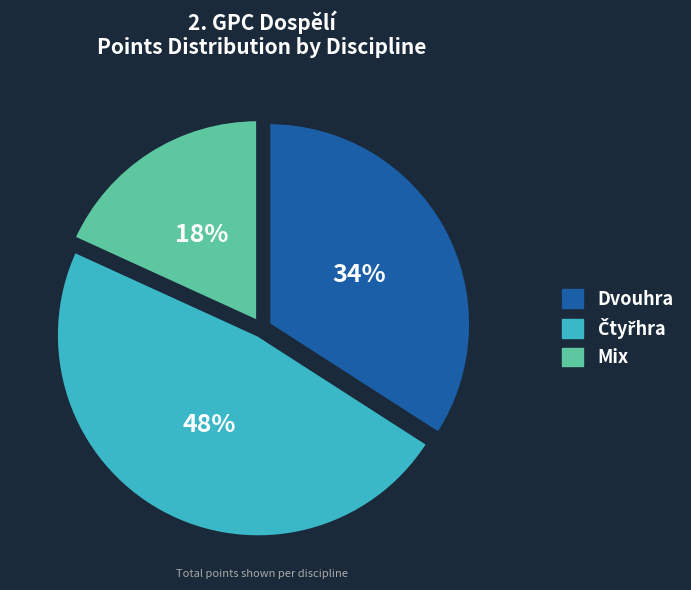

To the nearest percent, what is the average slice percentage?

33%